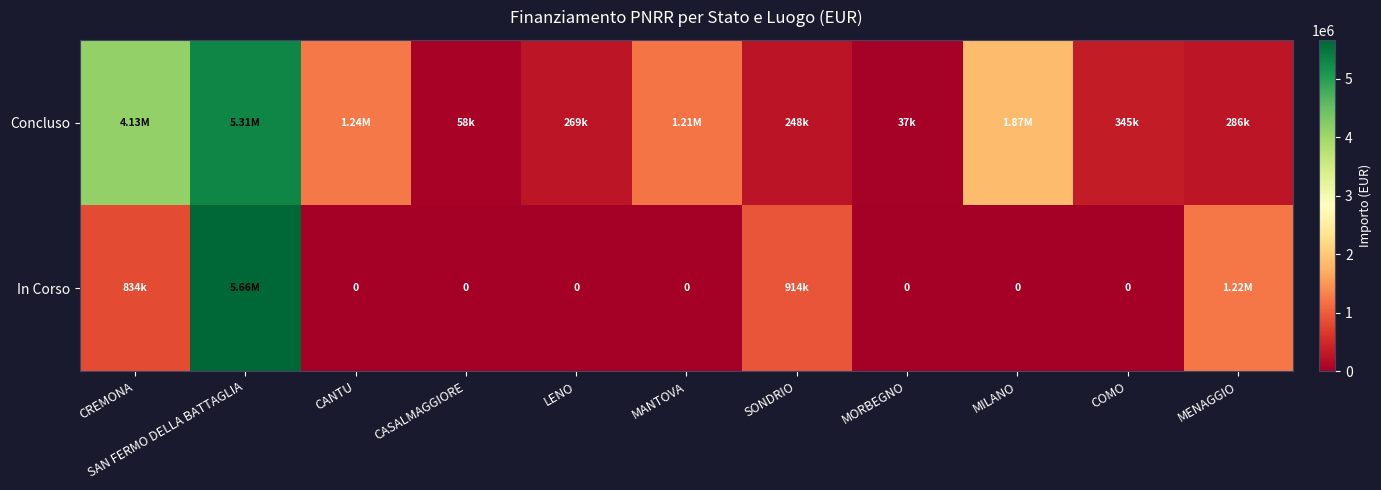

The value of Concluso at LENO is 481394.5. True or false?

False